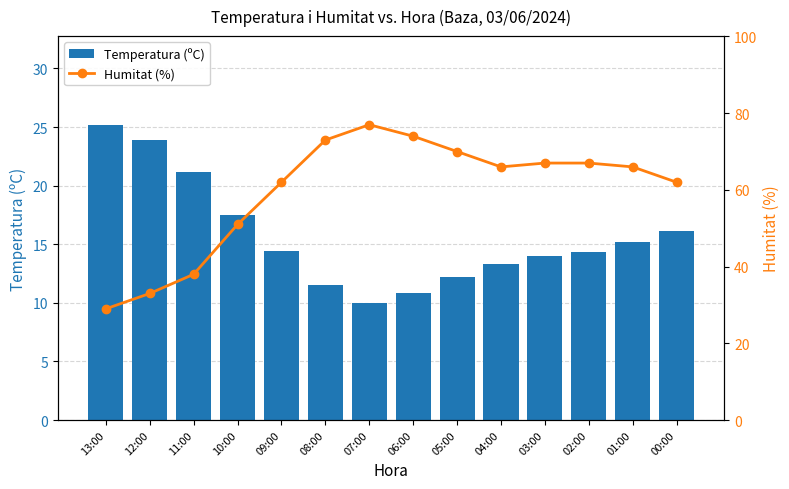

Is the value of Humitat (%) at 03:00 greater than the value of Temperatura (ºC) at 13:00?

Yes